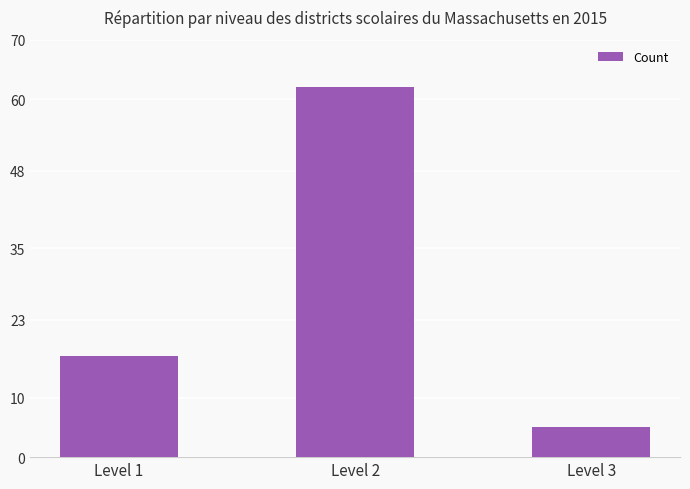

What is the average value?

28